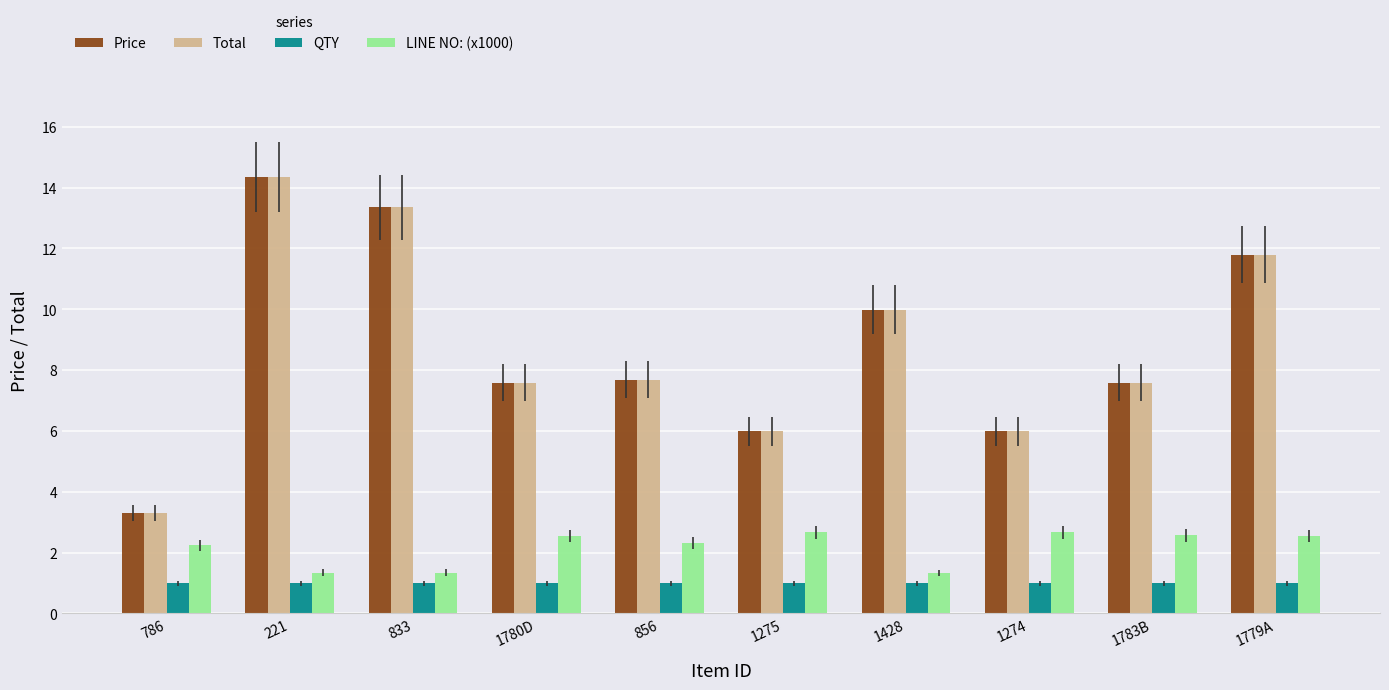

What are all the series names shown in the legend?

Price, Total, QTY, LINE NO: (x1000)